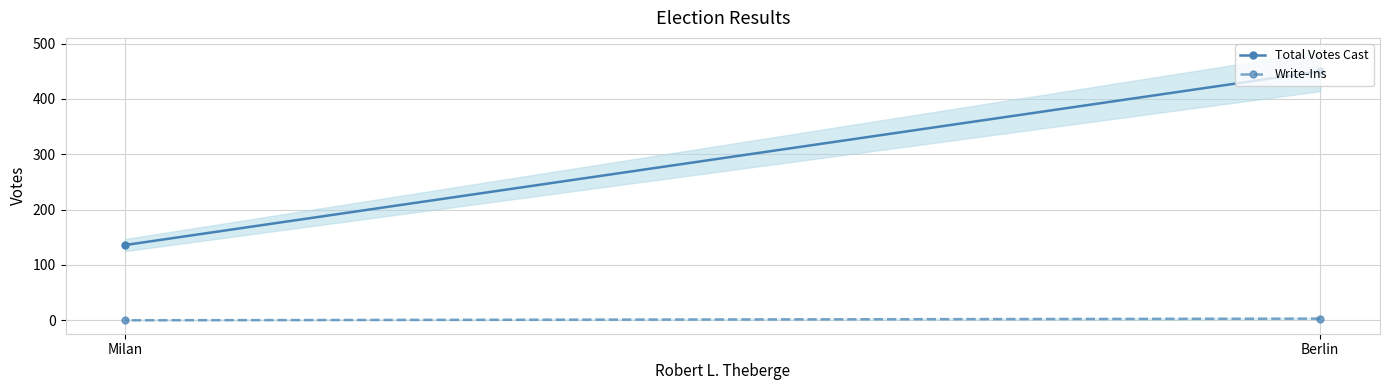

Is the value of Write-Ins at Berlin greater than the value of Total Votes Cast at Berlin?

No